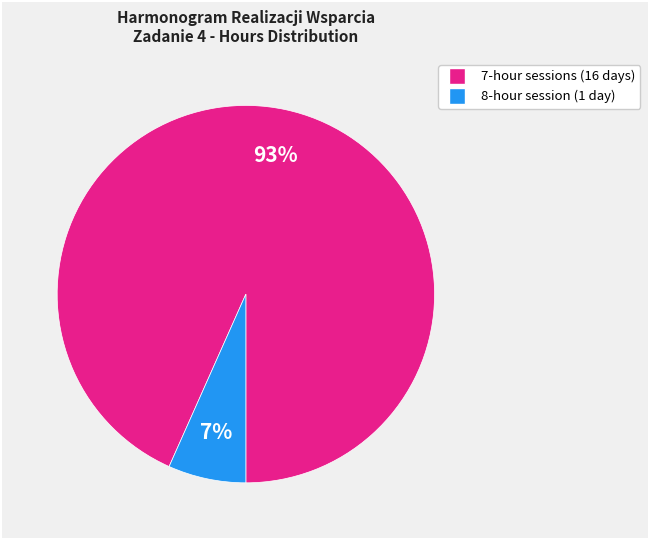

Is there a majority slice in this chart?

Yes